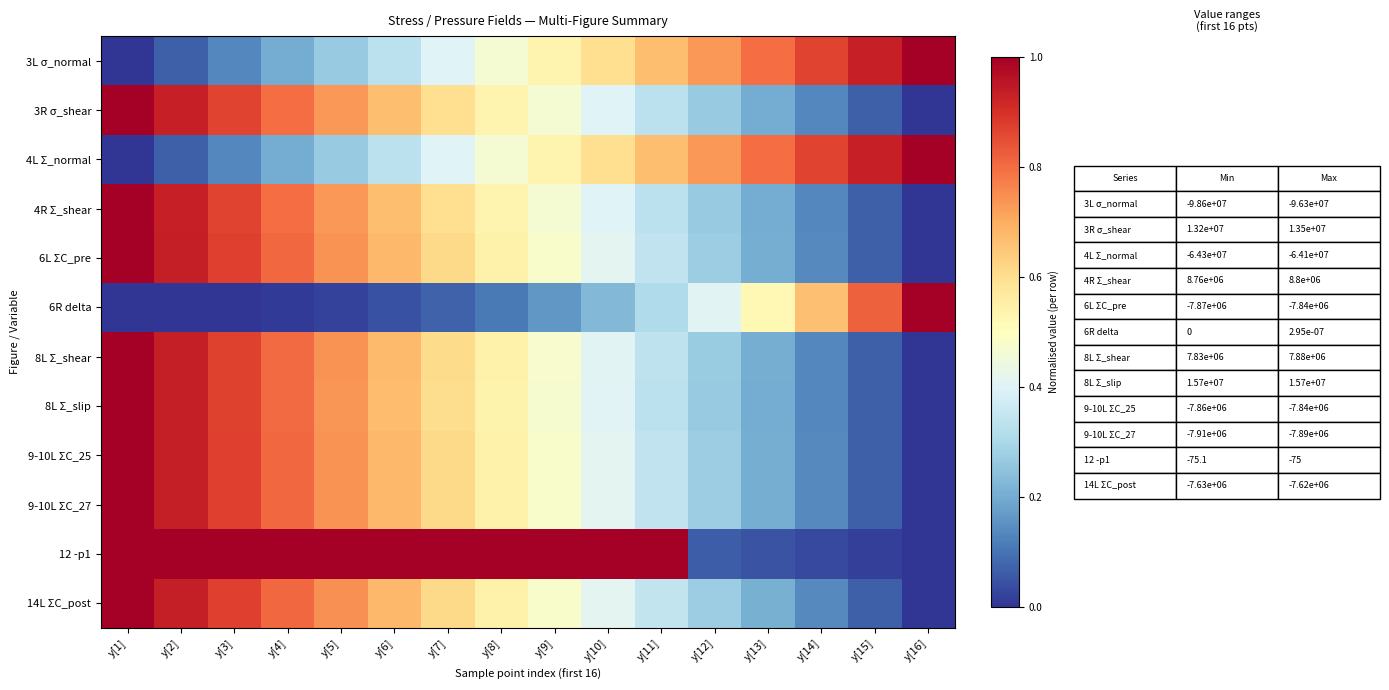

Between y[16] and y[3], which is larger?

y[16]